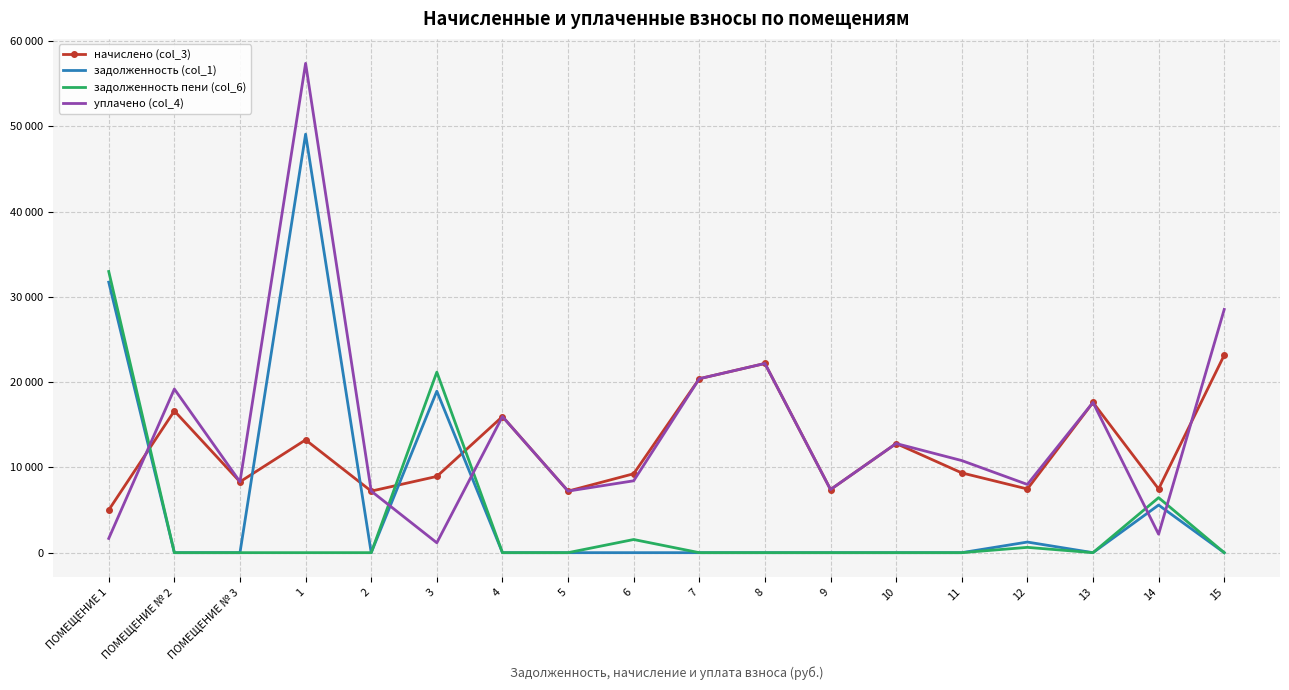

What is the average value of the начислено (col_3) series?

12202.9